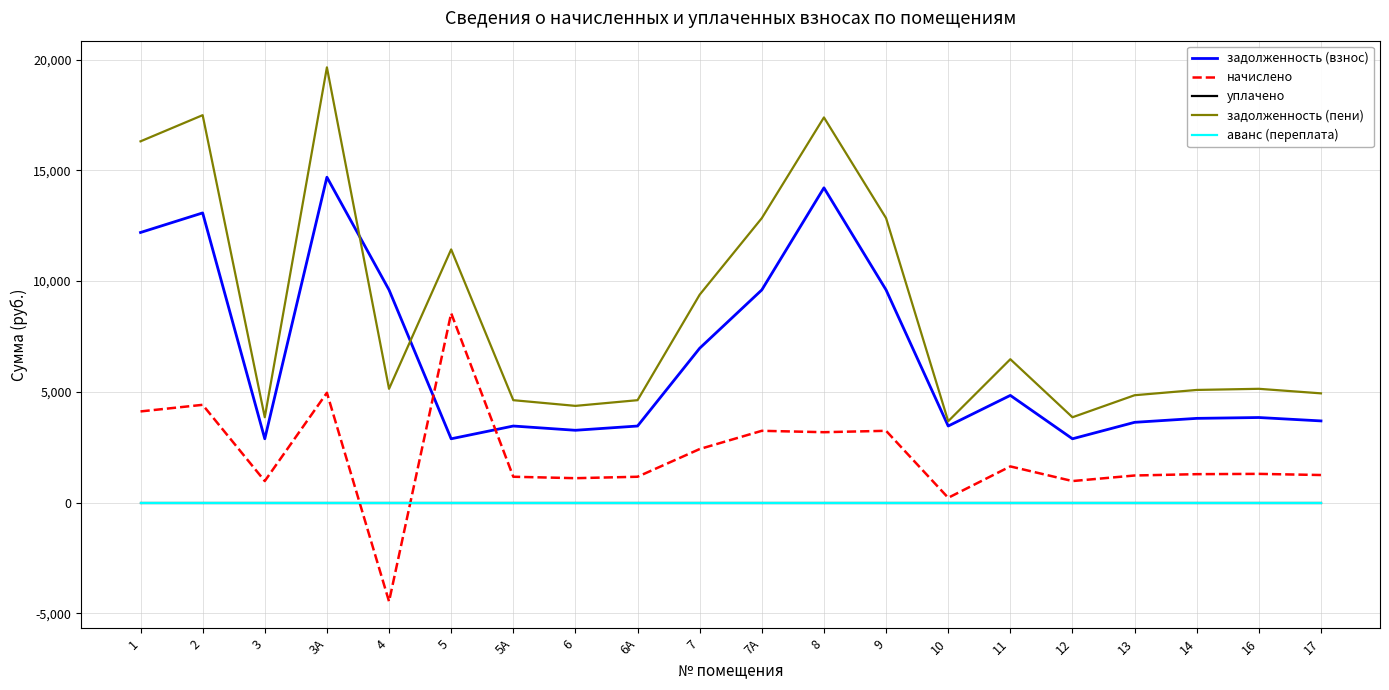

Does the chart display data point markers on the line(s)?

No